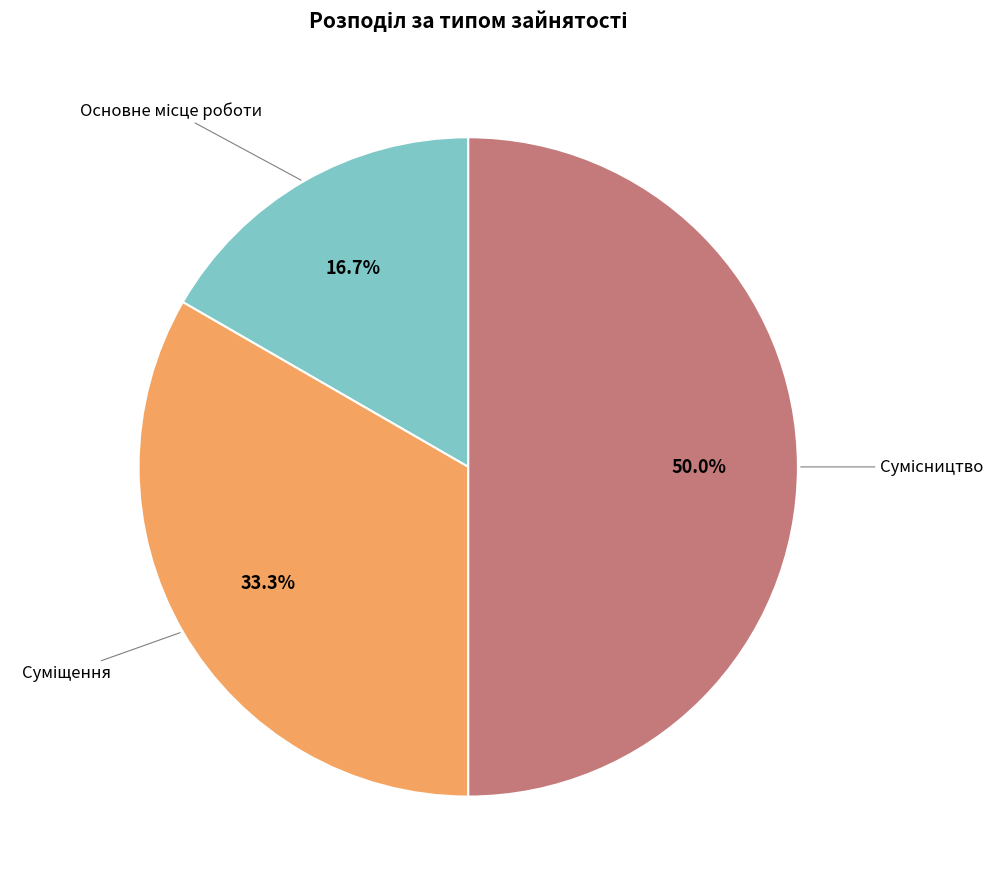

Count the number of slices in the pie.

3